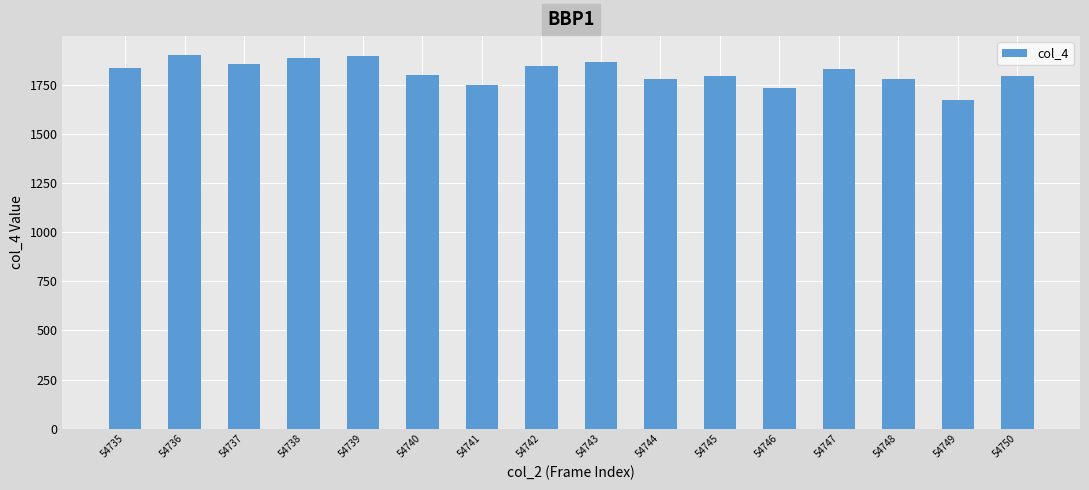

What is the value of the 7th bar from the left?

1748